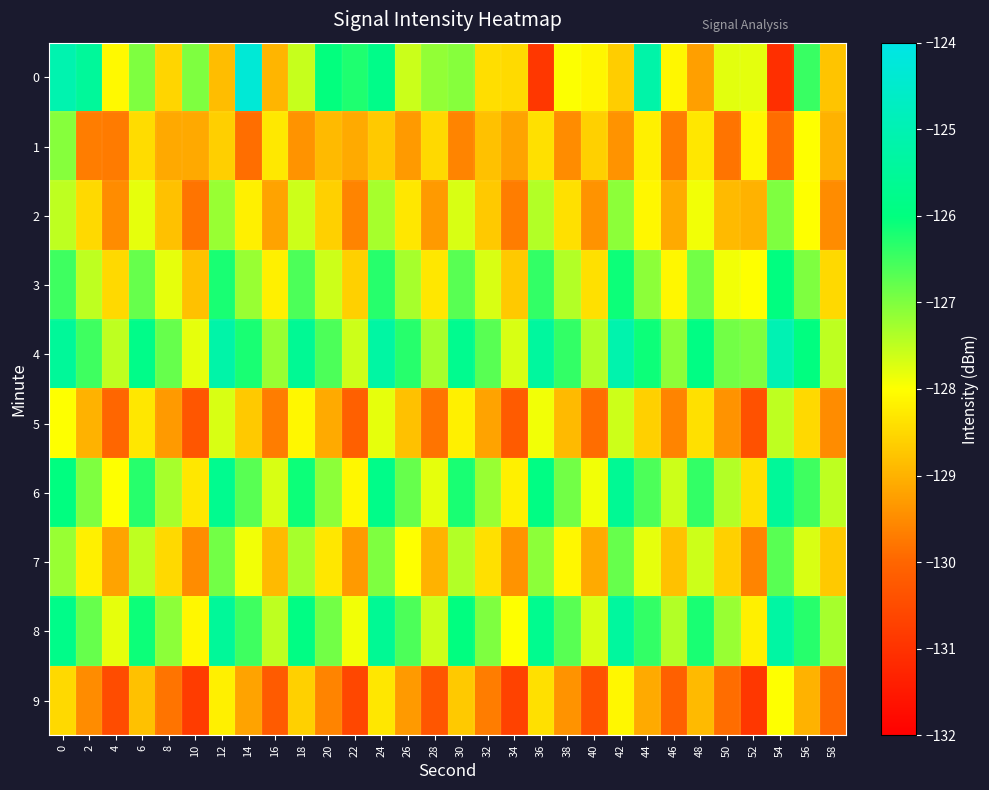

At how many categories does at least one series exceed -128?

30